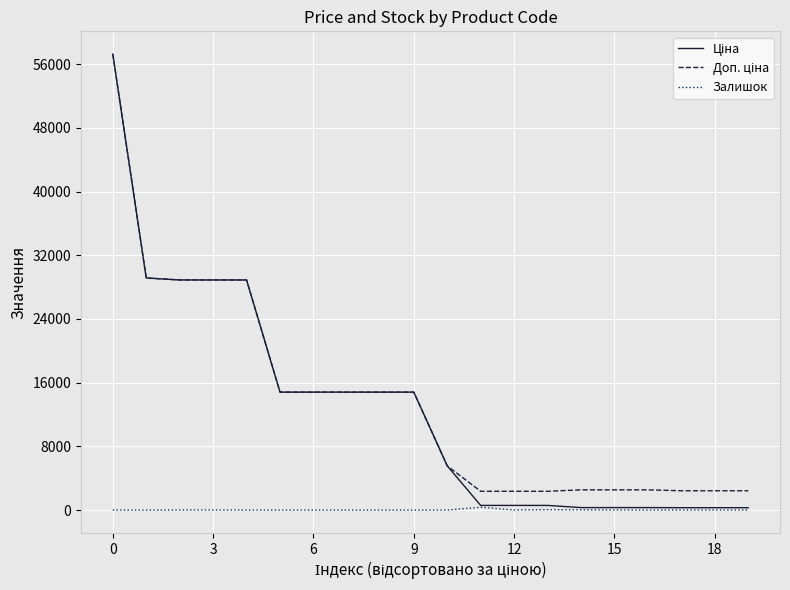

What is the greatest value displayed?

57258.0